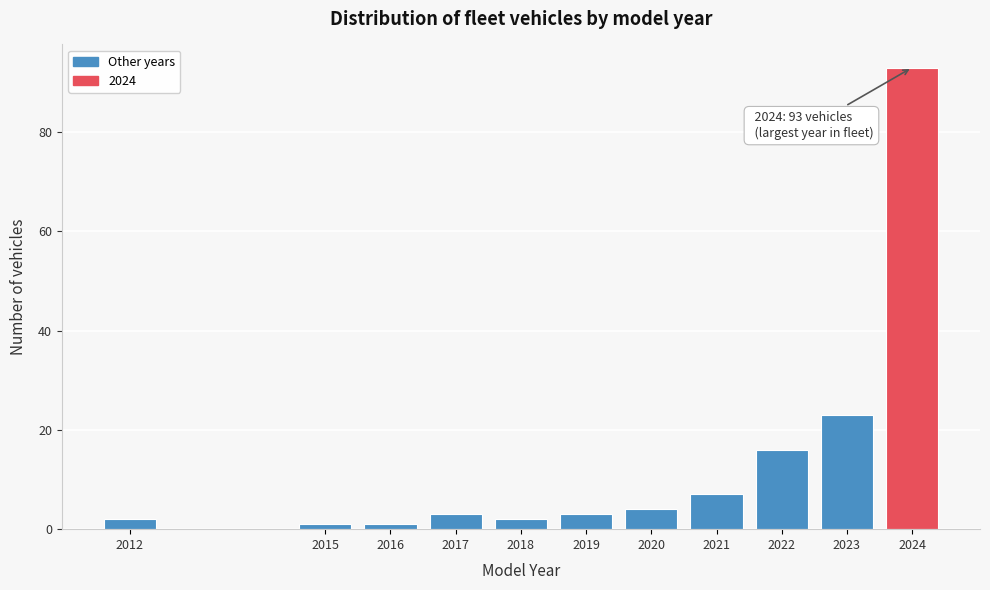

Reading left to right, list all the values displayed in this chart.

2	1	1	3	2	3	4	7	16	23	93